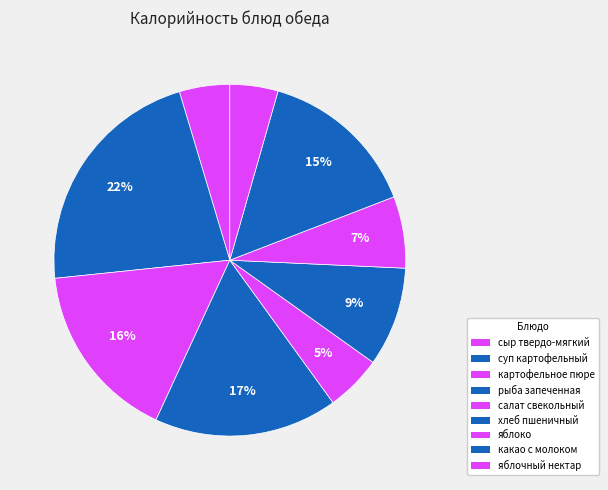

Does картофельное пюре represent more than half of the total?

No